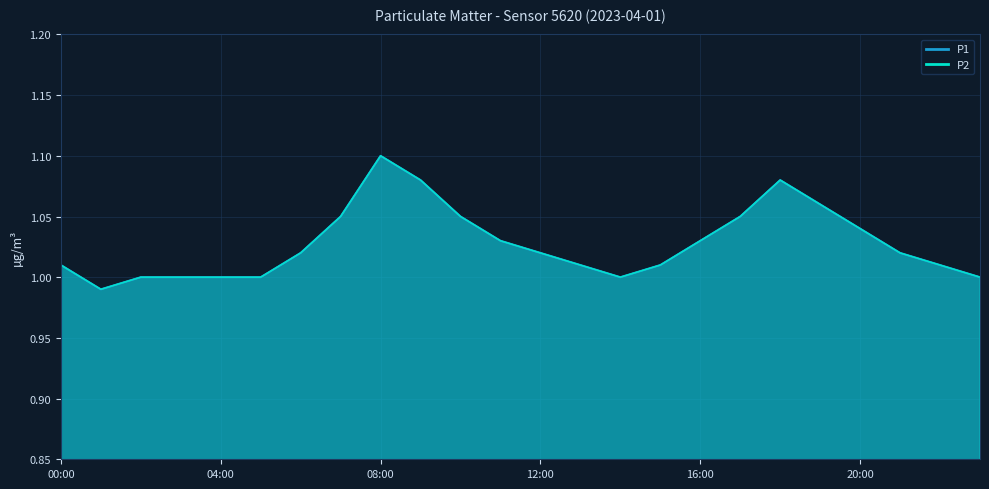

Between 02:00 and 16:00, which series saw the biggest shift?

P1